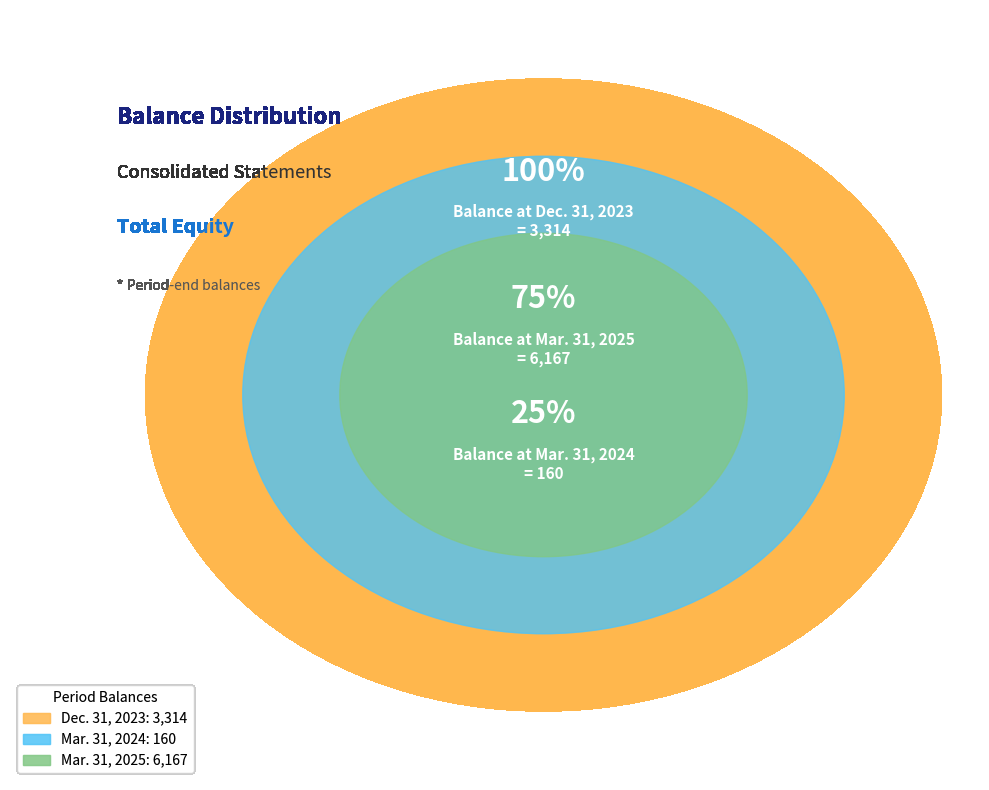

What is the smallest slice in the pie chart?

Mar. 31, 2024